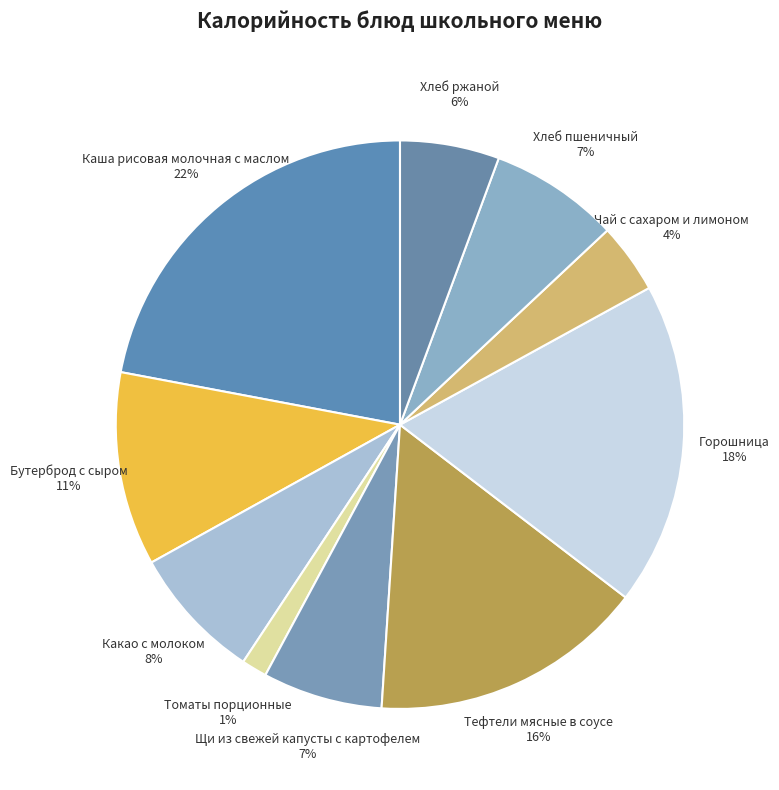

Is it true that Хлеб ржаной is 6% of the pie?

True